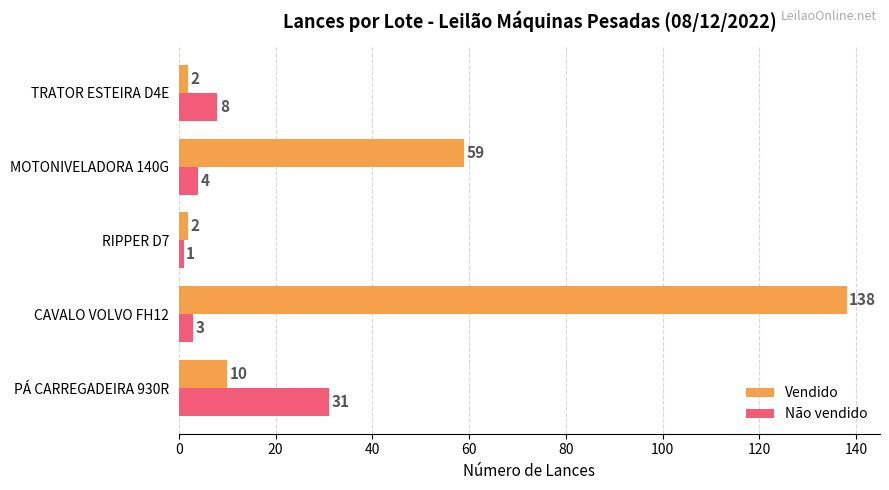

The value of Não vendido at MOTONIVELADORA 140G is 4. True or false?

True